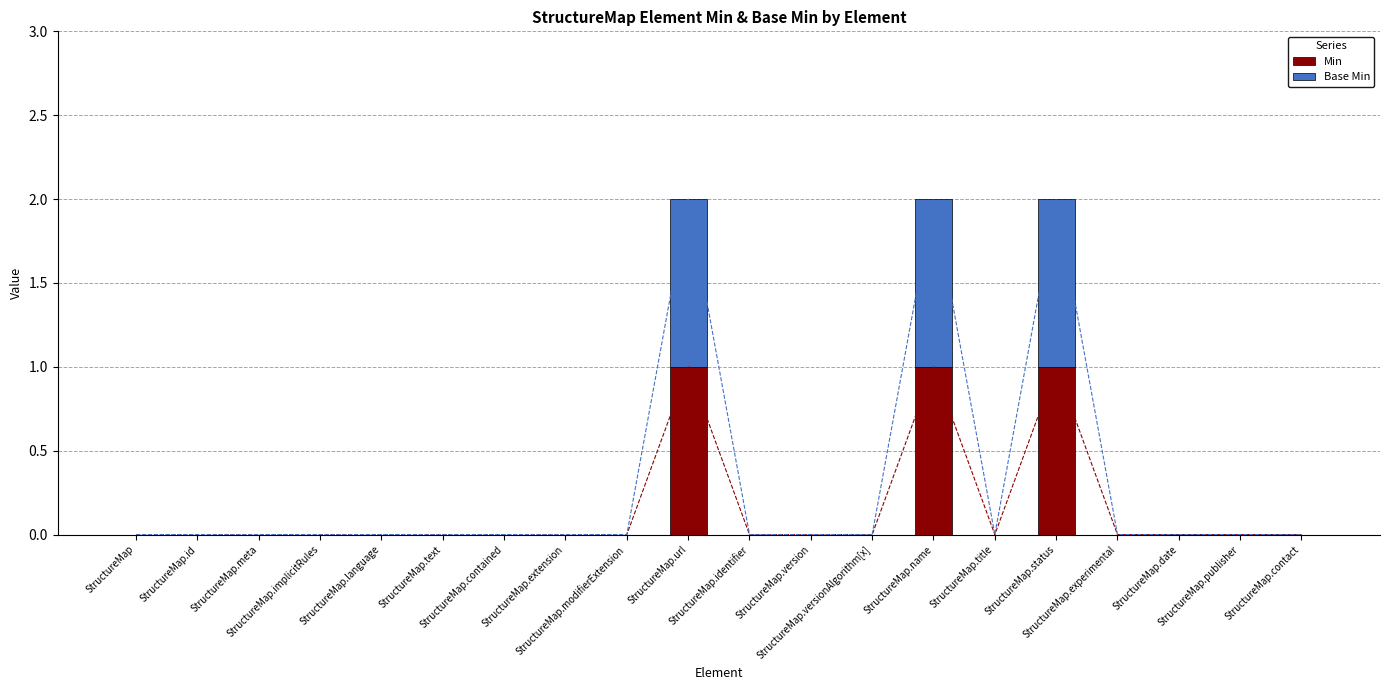

Which label corresponds to the smallest value in the chart?

StructureMap